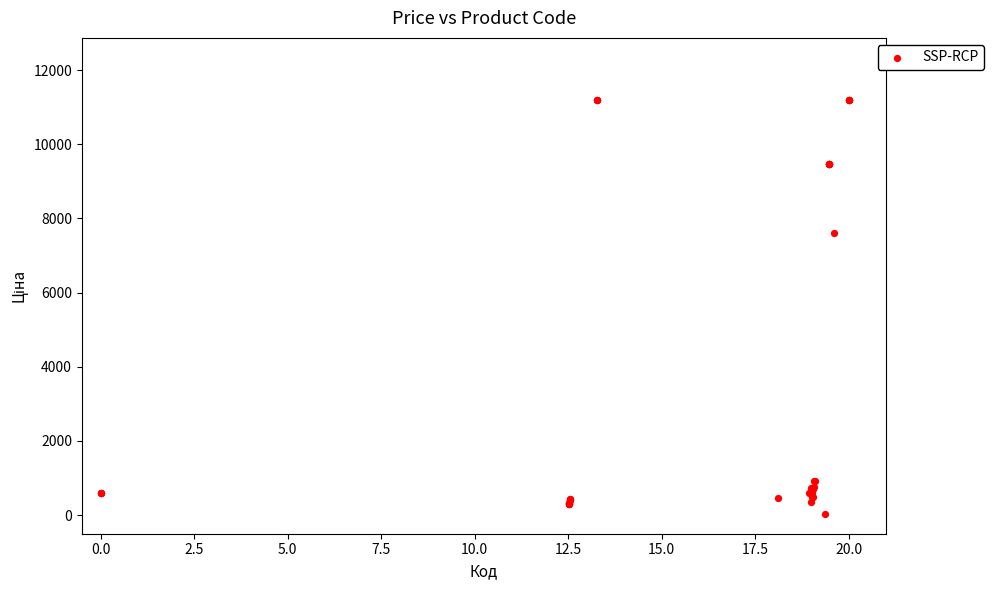

What Y value in the scatter plot is closest to 5610?

7596.5